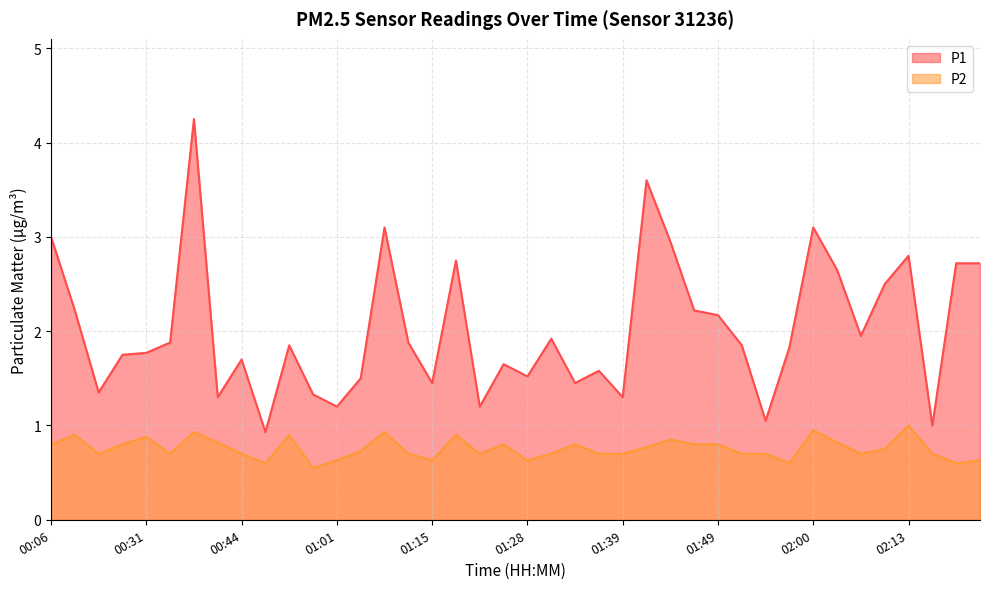

What is the label of the 18th point from the right?

01:33